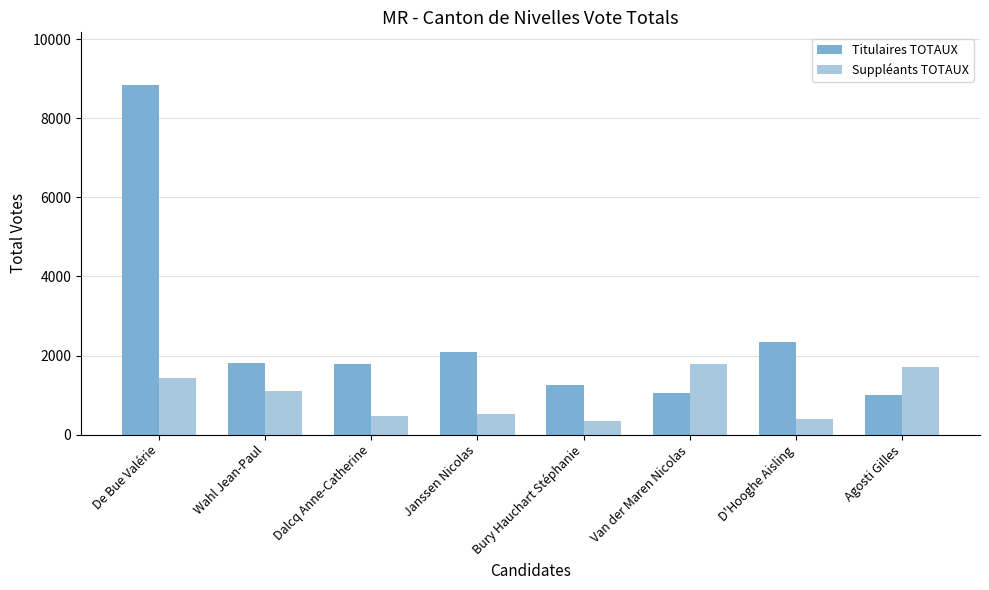

Which series has the largest range (max minus min)?

Titulaires TOTAUX